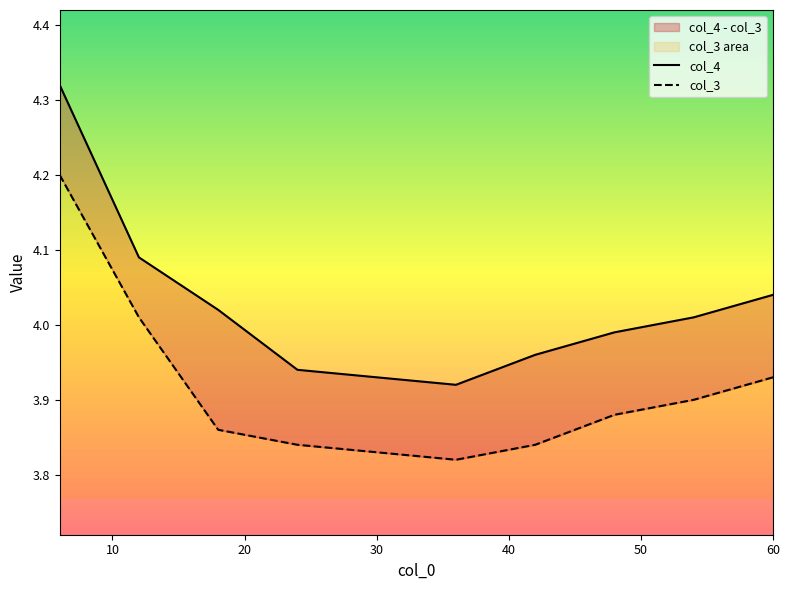

What is the minimum value for col_4?

3.9